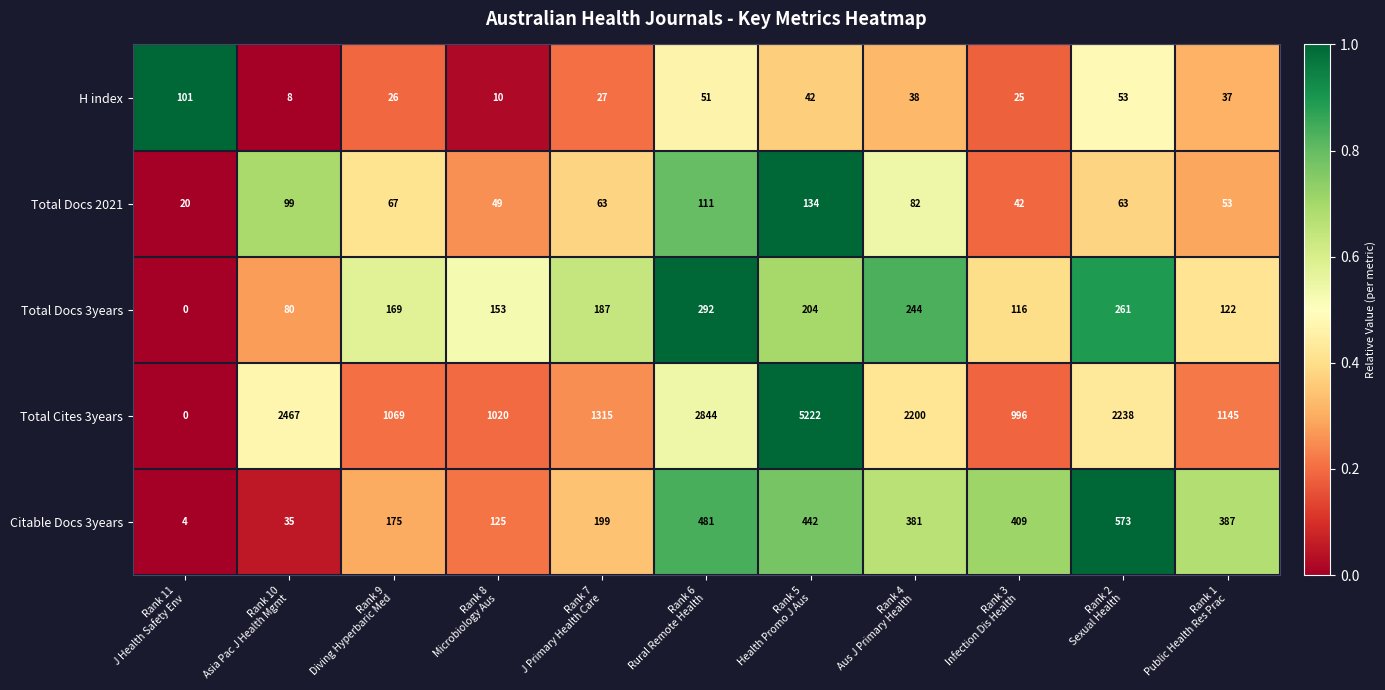

What is the sum of all H index values?

418